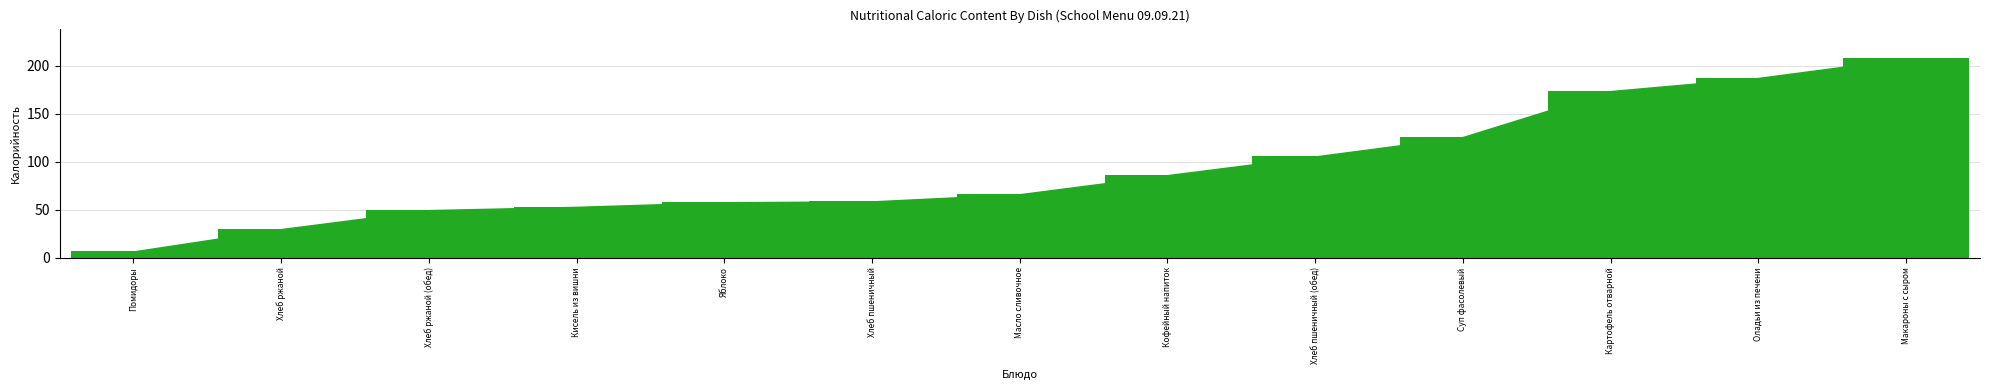

What is the change in value from Хлеб ржаной to Макароны с сыром?

+178.0